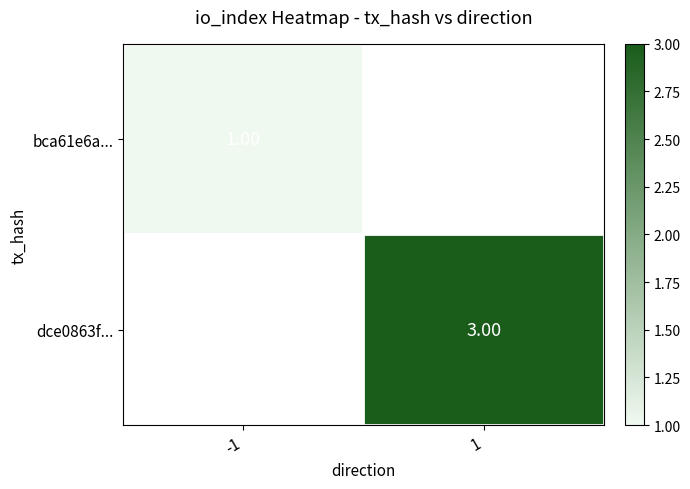

Which label corresponds to the smallest value in the chart?

-1